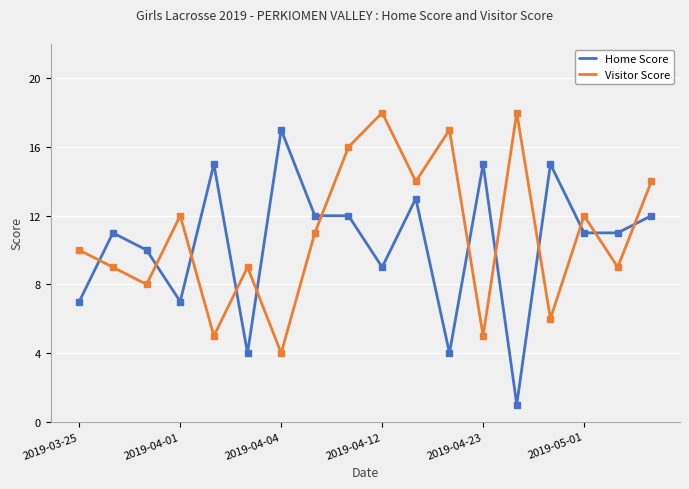

What is the minimum value shown in the chart?

1